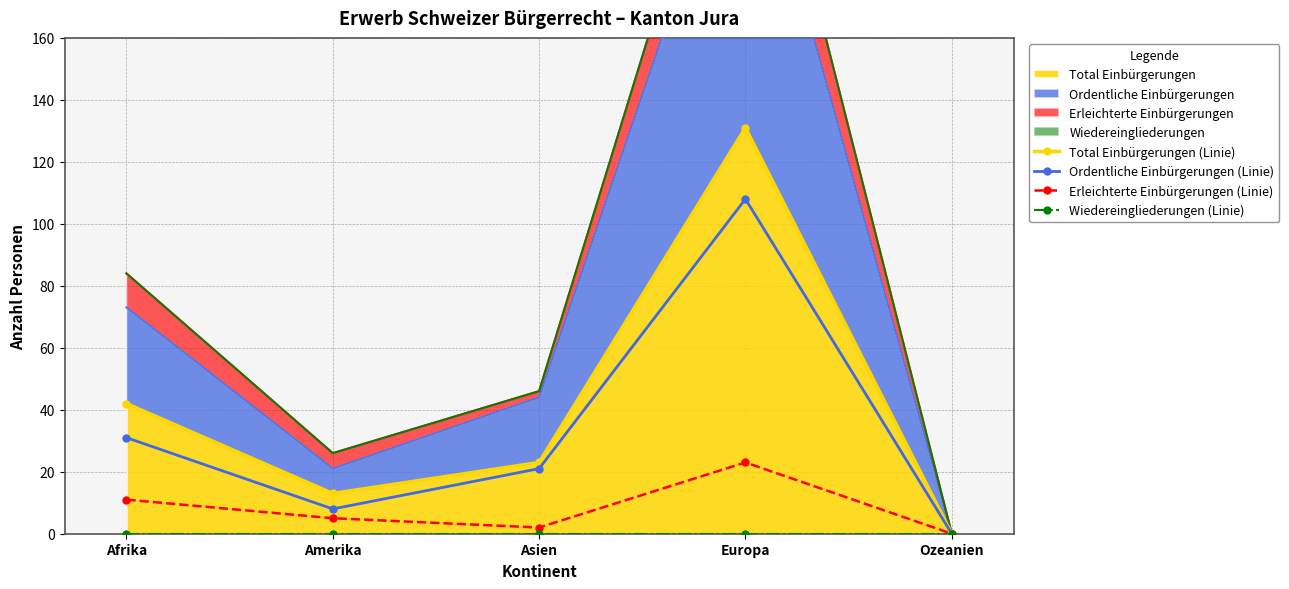

What is the difference between the maximum and minimum values in the Ordentliche Einbürgerungen (Linie) series?

108